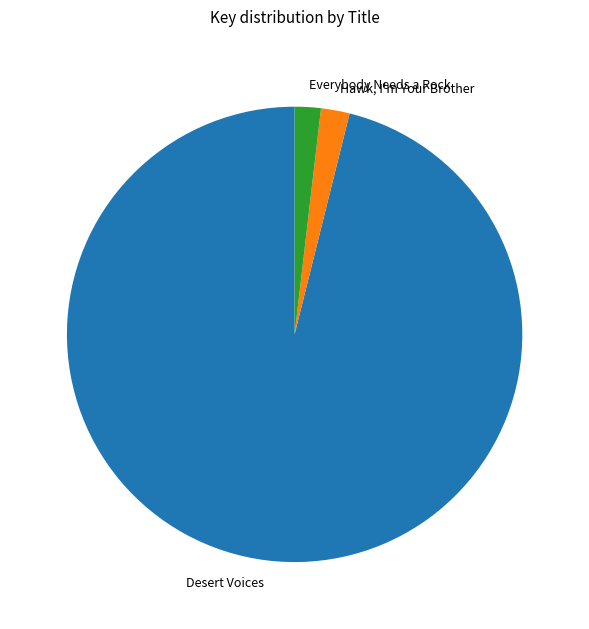

What is the largest slice in the pie chart?

Desert Voices